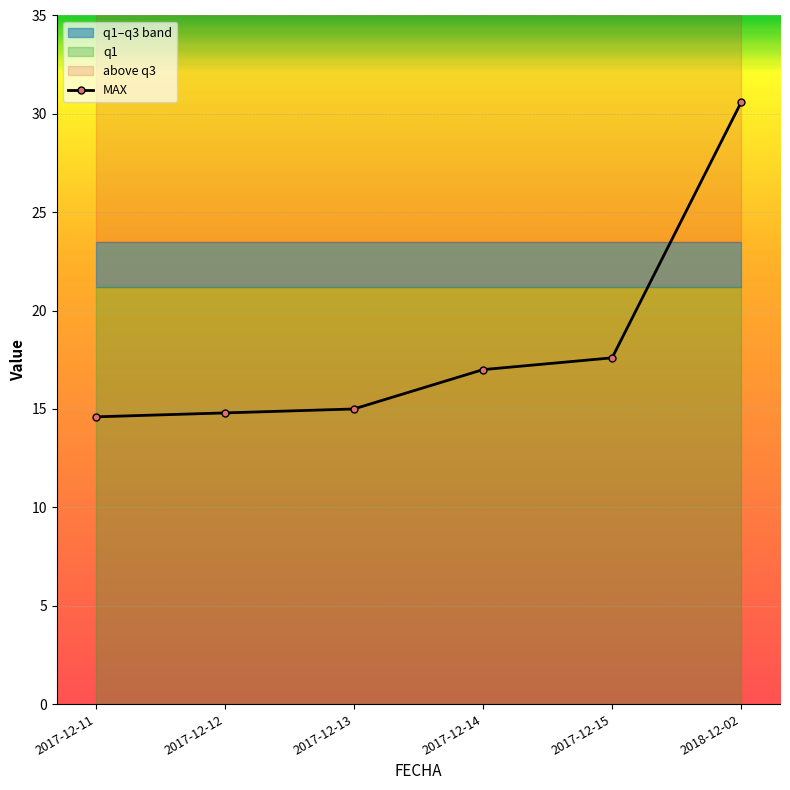

How many data points are less than 17?

3